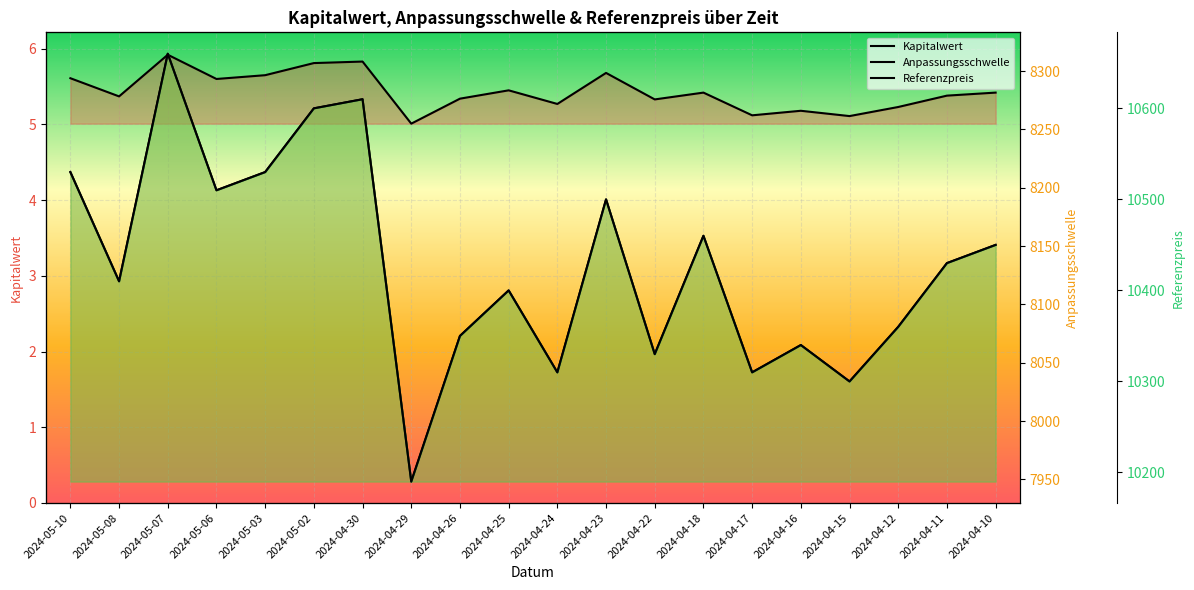

How many data points in Anpassungsschwelle are above 8135?

10